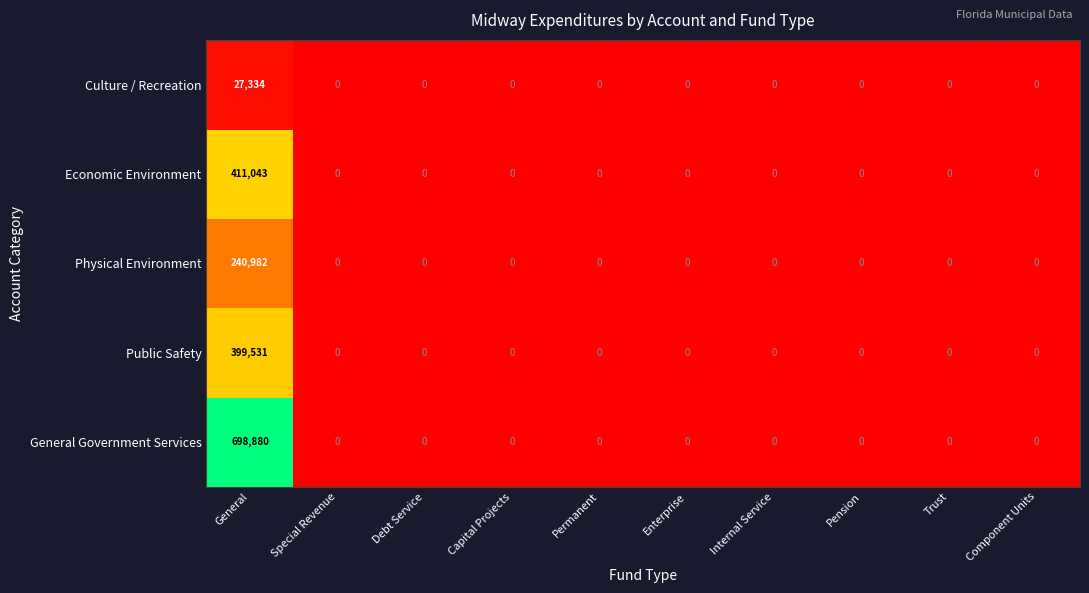

The value of Physical Environment at Component Units is 146565. True or false?

False